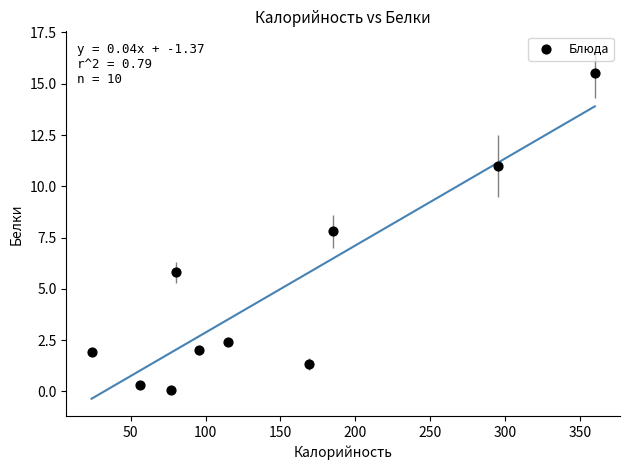

What is the average Y value?

4.8